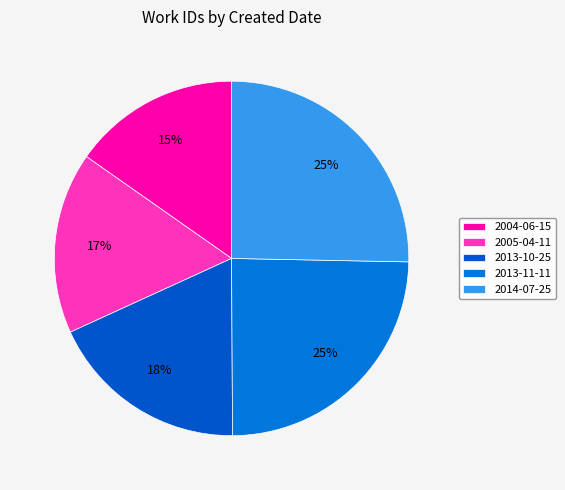

Which slice is the smallest?

2004-06-15